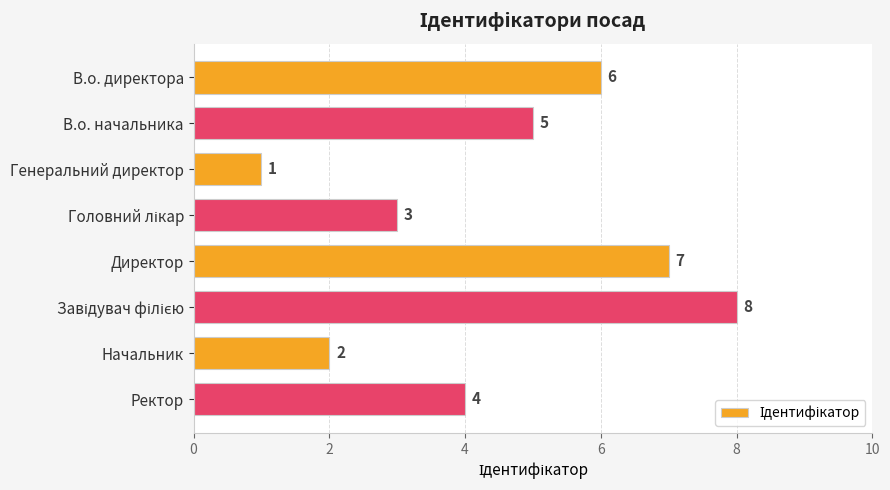

What position from the bottom is Начальник?

2